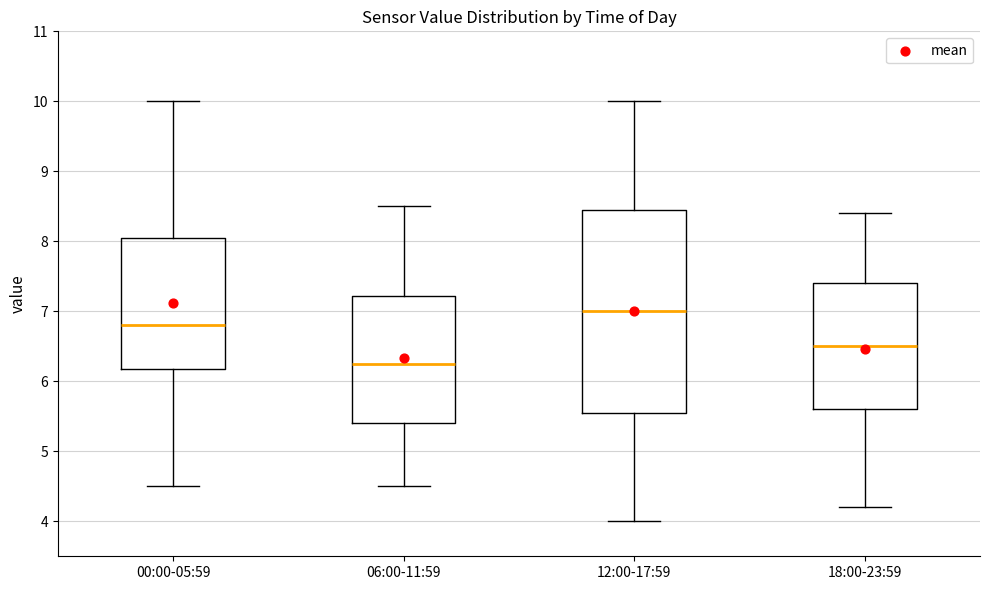

Which box is the tallest, from its lower edge to its upper edge?

12:00-17:59